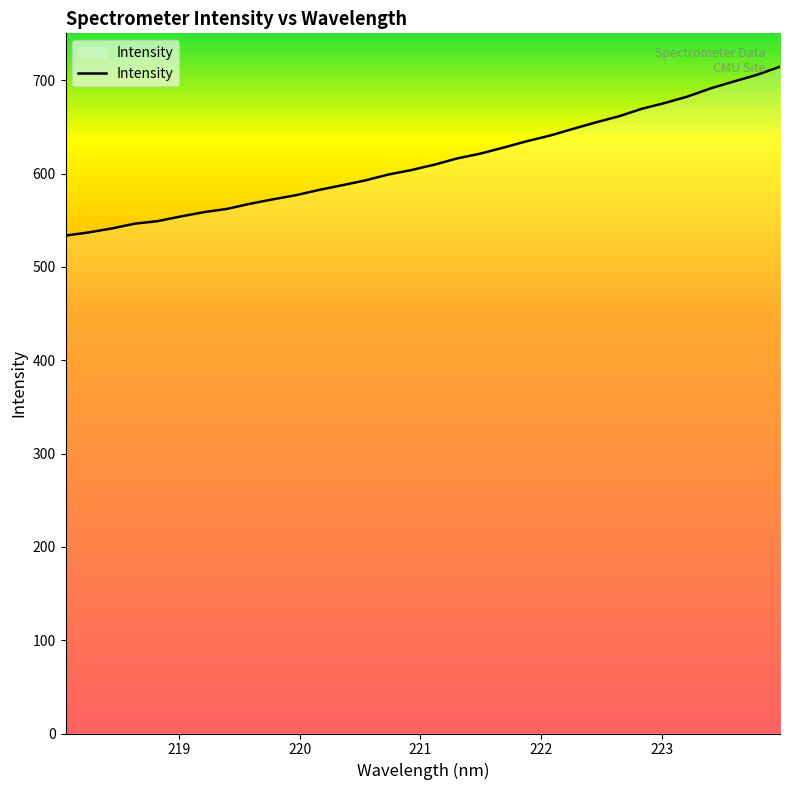

Does the chart have visible grid lines?

No